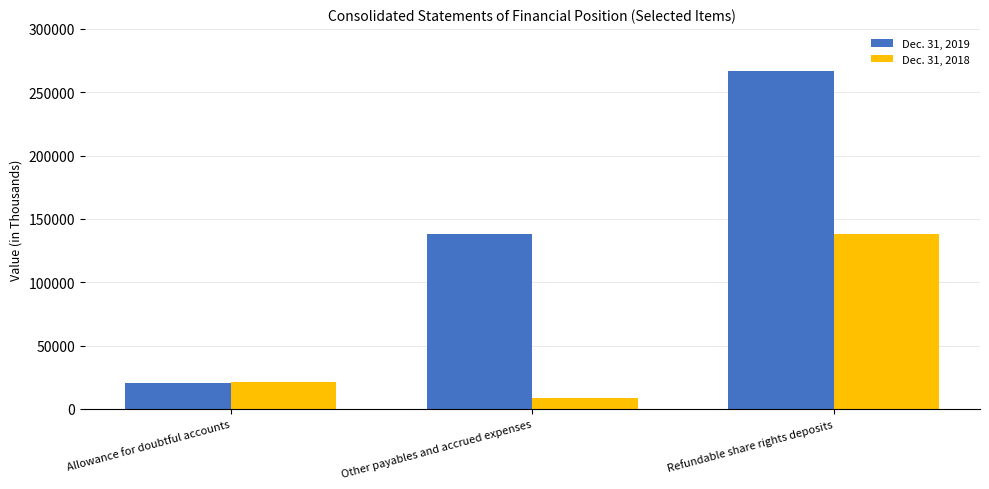

Which series has the largest total across all categories?

Dec. 31, 2019